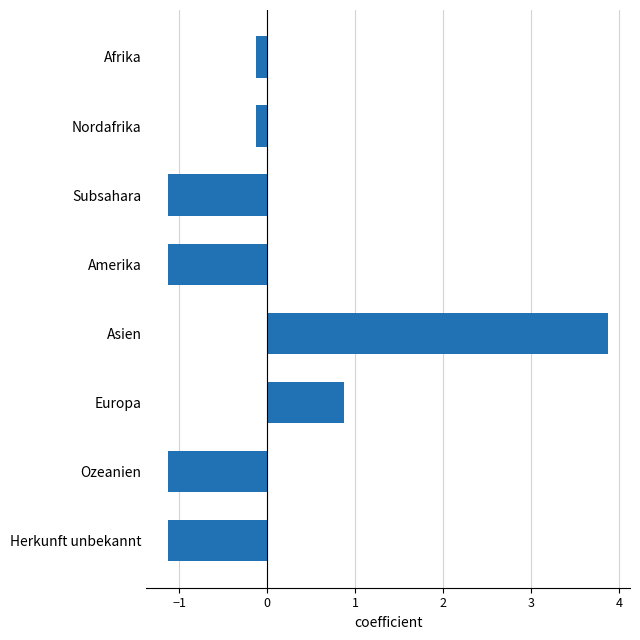

What is the value of the 5th bar from the top?

3.9